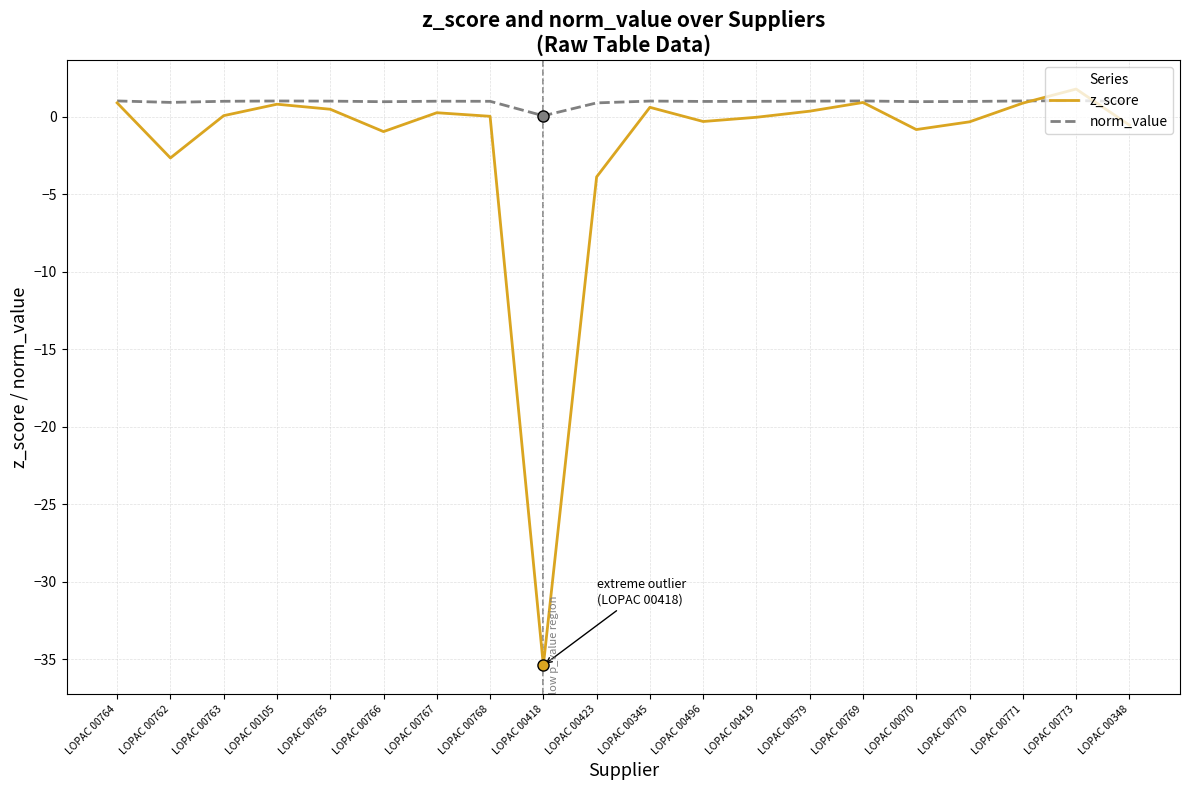

Rank the series by their average value, from lowest to highest.

z_score, norm_value